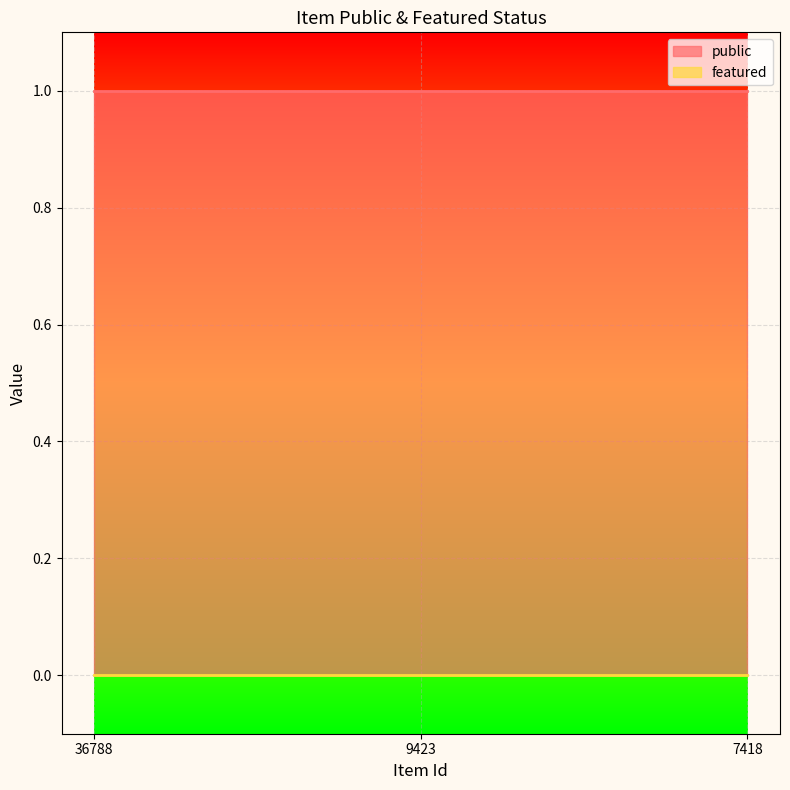

What is the total value across all series at 36788?

1